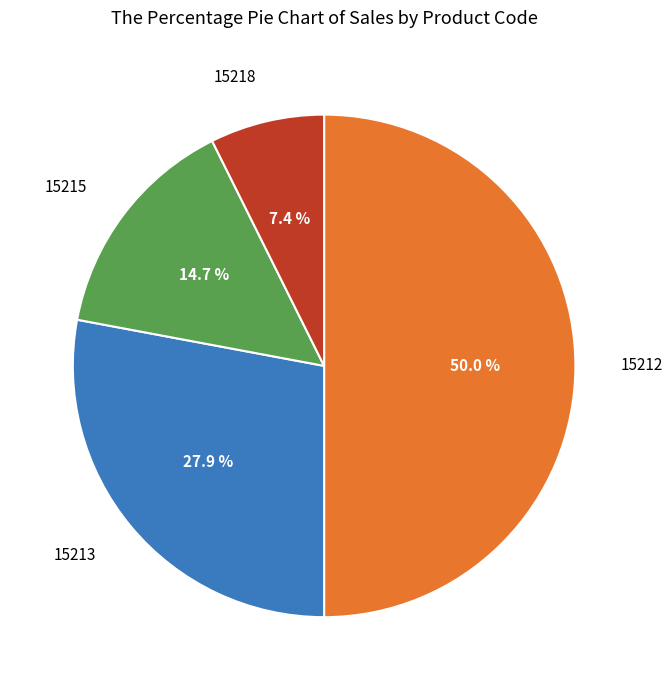

How many slices are in this pie chart?

4